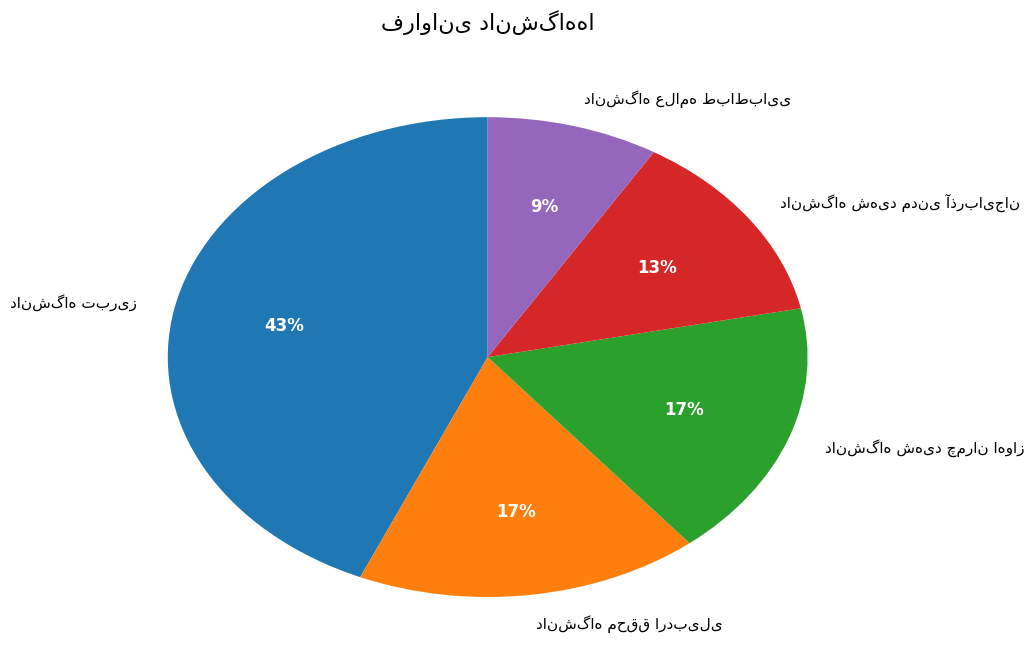

Is there any slice that represents more than half of the pie?

No